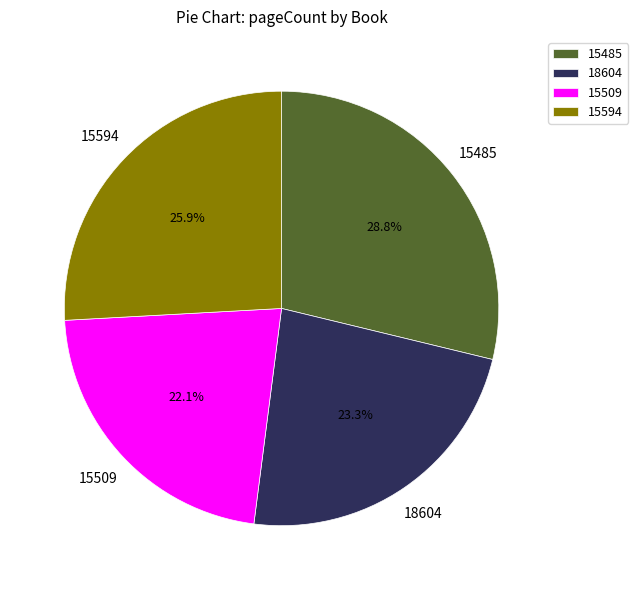

Approximately how many times larger is the value at 15594 compared to 15509?

1.2